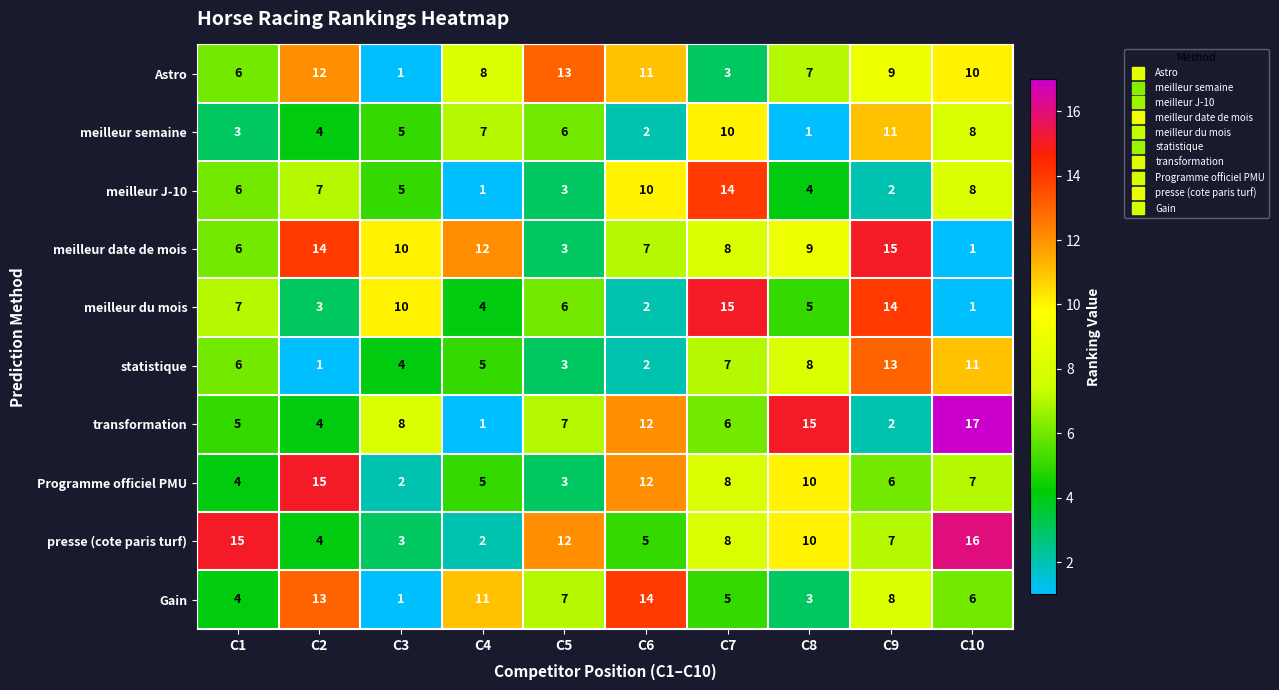

How many data points does each series have?

10